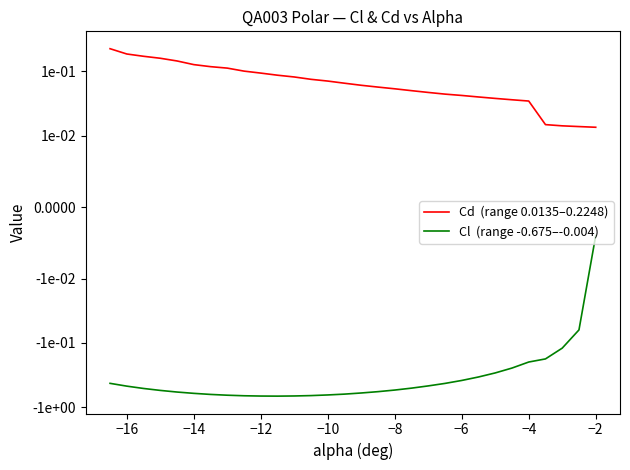

Reading left to right, list all the values displayed in this chart.

Cd  (range 0.0135–0.2248): 0.2	0.2	0.2	0.2	0.1	0.1	0.1	0.1	0.1	0.1	0.1	0.1	0.1	0.1	0.1	0.1	0.1	0.1	0.1	0.0	0.0	0.0	0.0	0.0	0.0	0.0	0.0	0.0	0.0	0.0
Cl  (range -0.675–-0.004): -0.4	-0.5	-0.5	-0.6	-0.6	-0.6	-0.6	-0.7	-0.7	-0.7	-0.7	-0.7	-0.7	-0.6	-0.6	-0.6	-0.6	-0.5	-0.5	-0.5	-0.4	-0.4	-0.3	-0.3	-0.2	-0.2	-0.2	-0.1	-0.1	-0.0